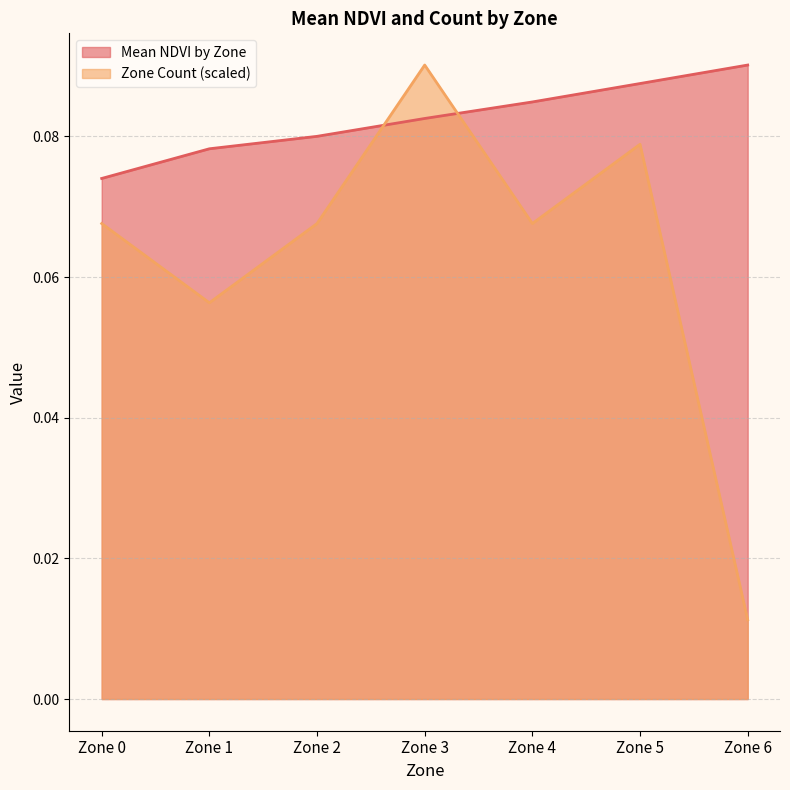

The value of Mean NDVI by Zone at Zone 4 is 0.1. True or false?

False